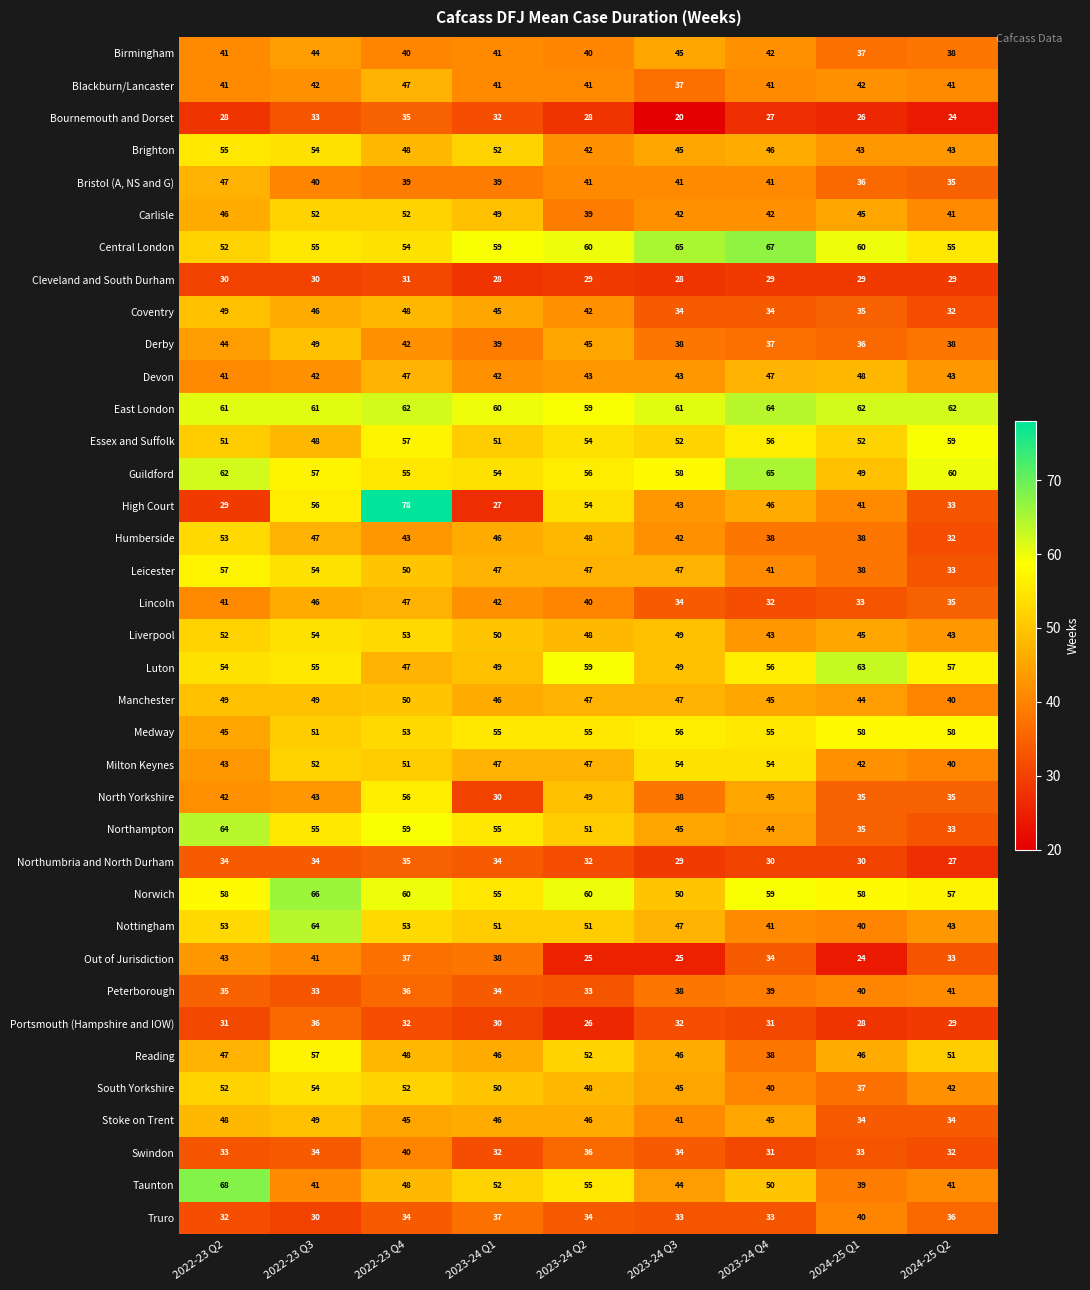

Which series has the largest range (max minus min)?

High Court